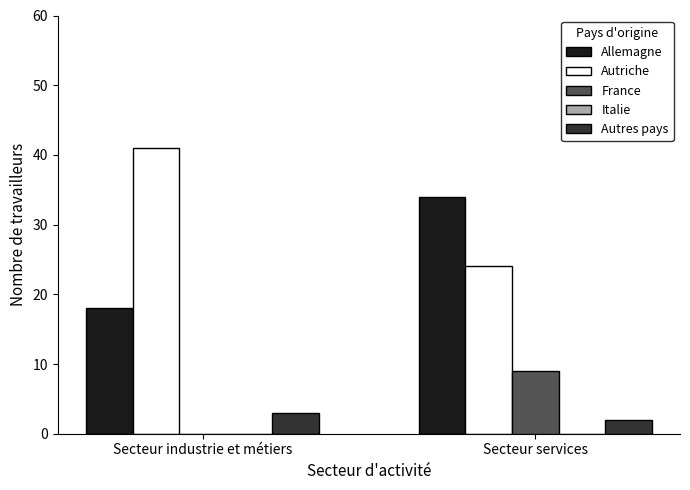

What is the spread (max minus min) of values at Secteur industrie et métiers?

41